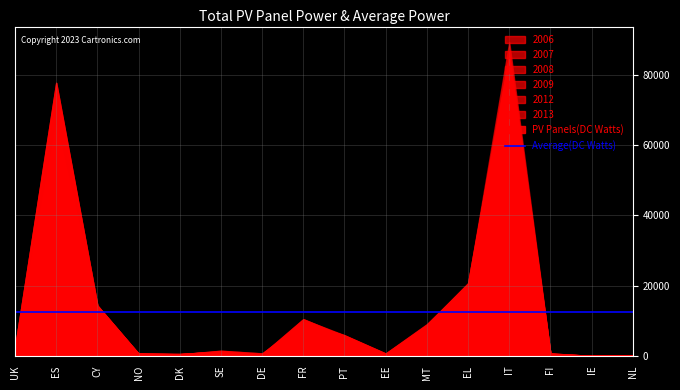

Count the number of categories in the chart.

16